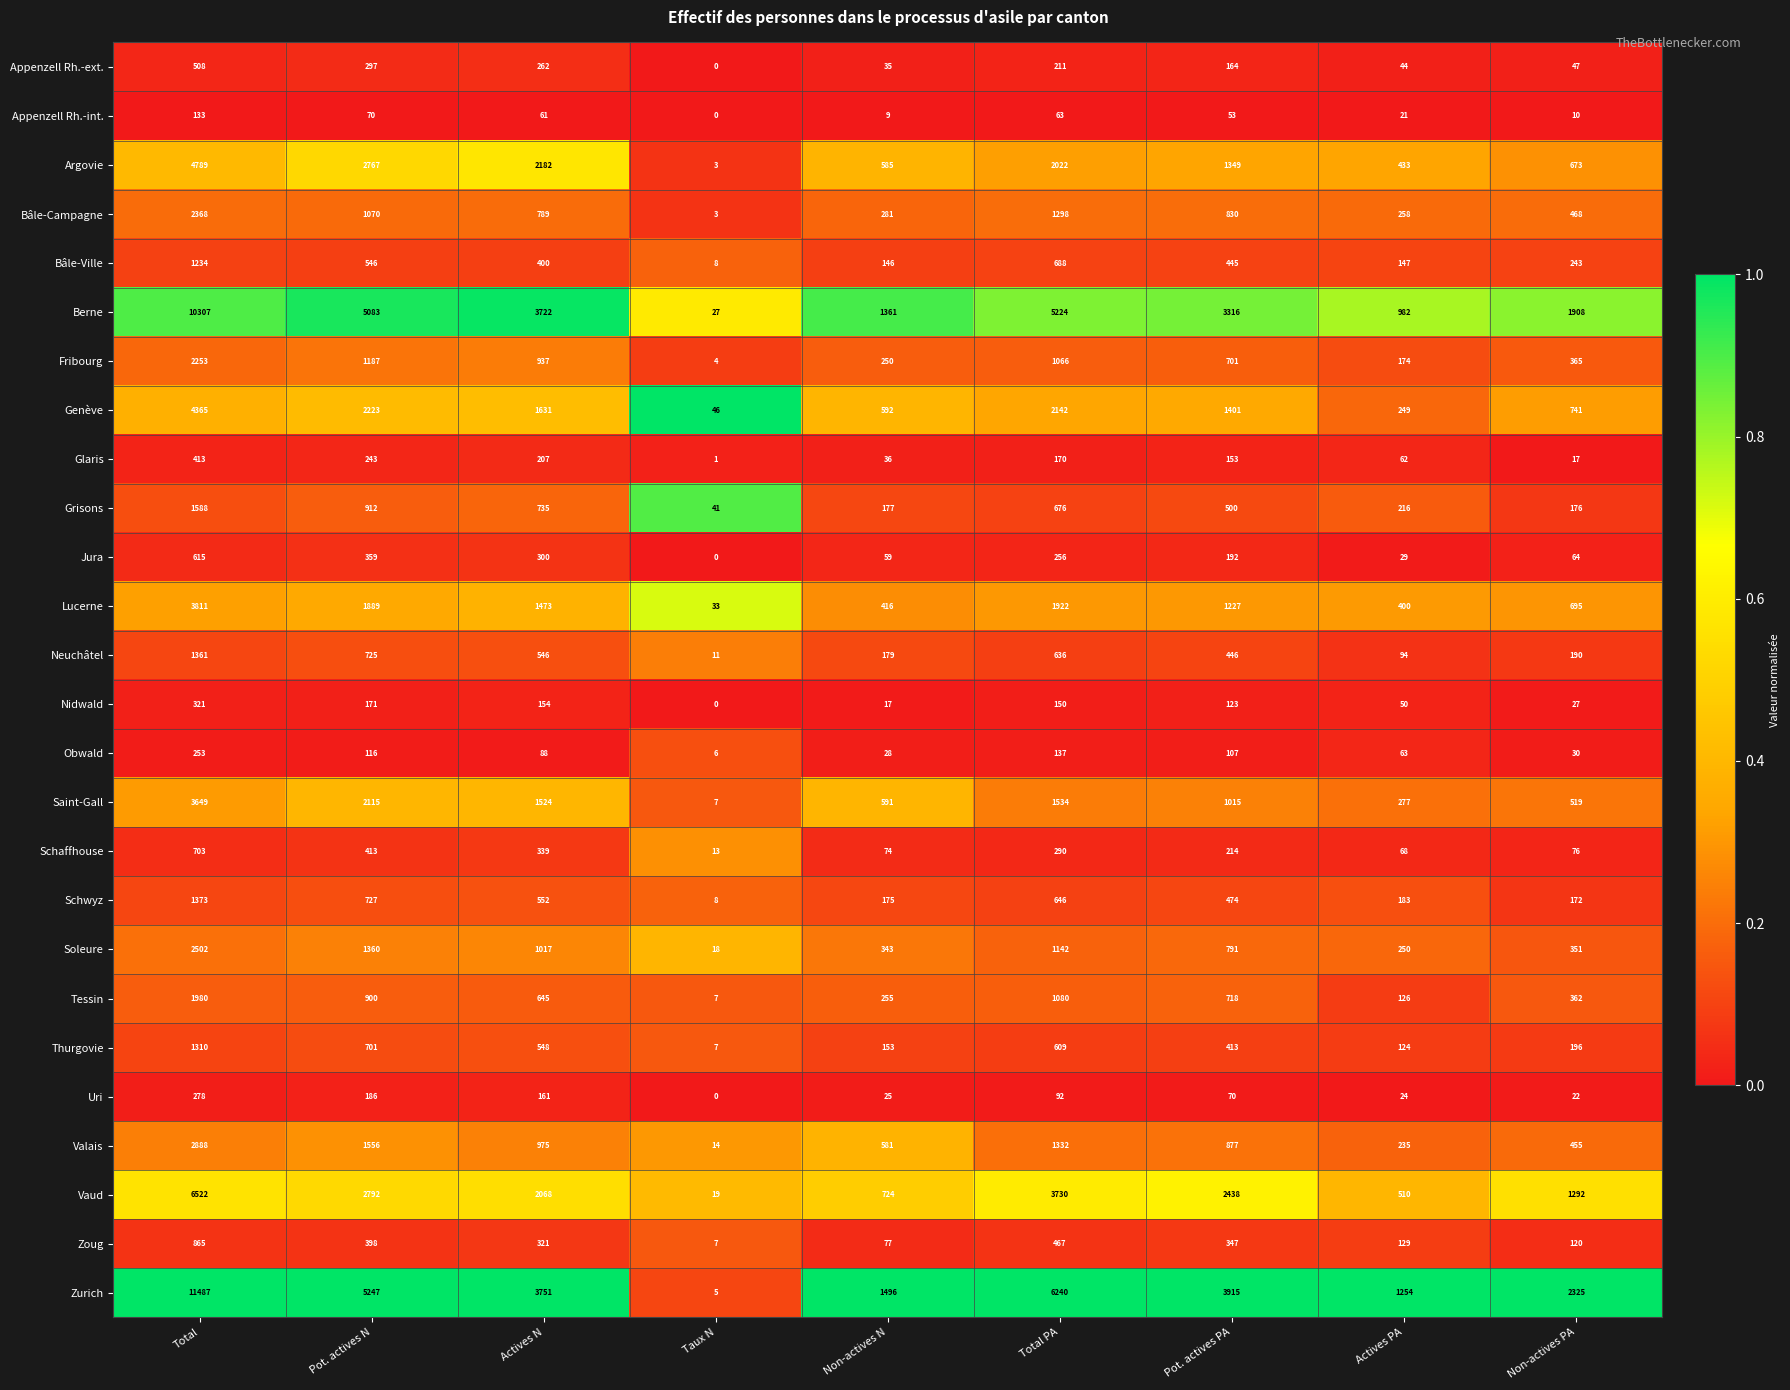

Which category has the lowest value in the Zurich series?

Taux N